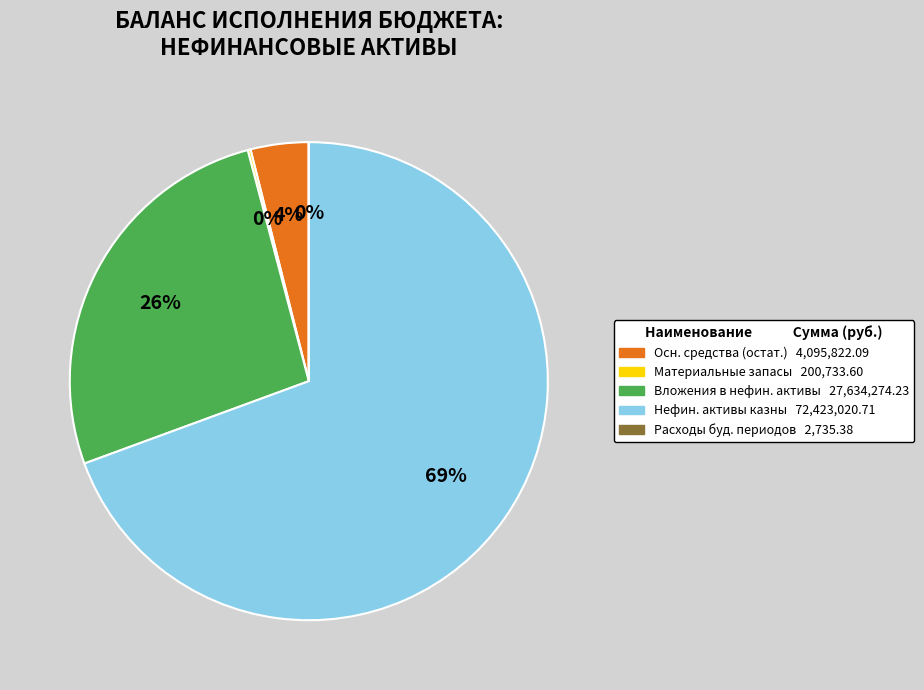

Is there any slice that represents more than half of the pie?

Yes